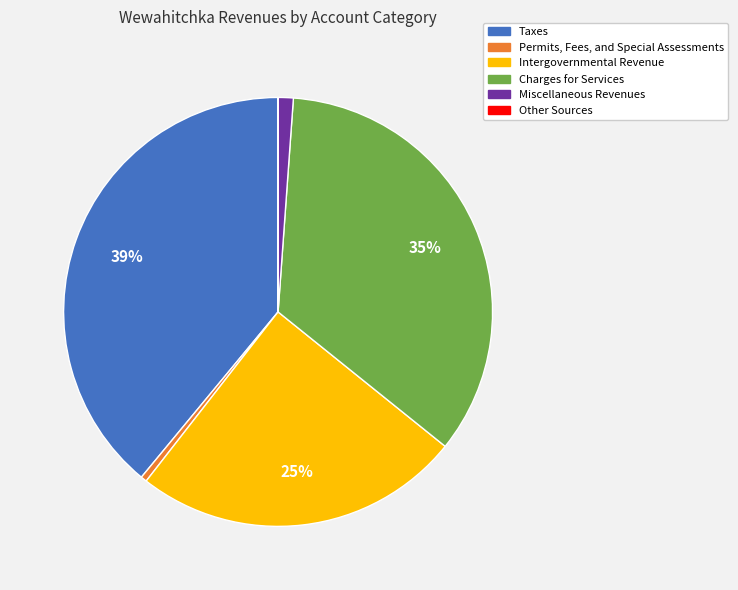

To the nearest percent, what is the average slice percentage?

17%